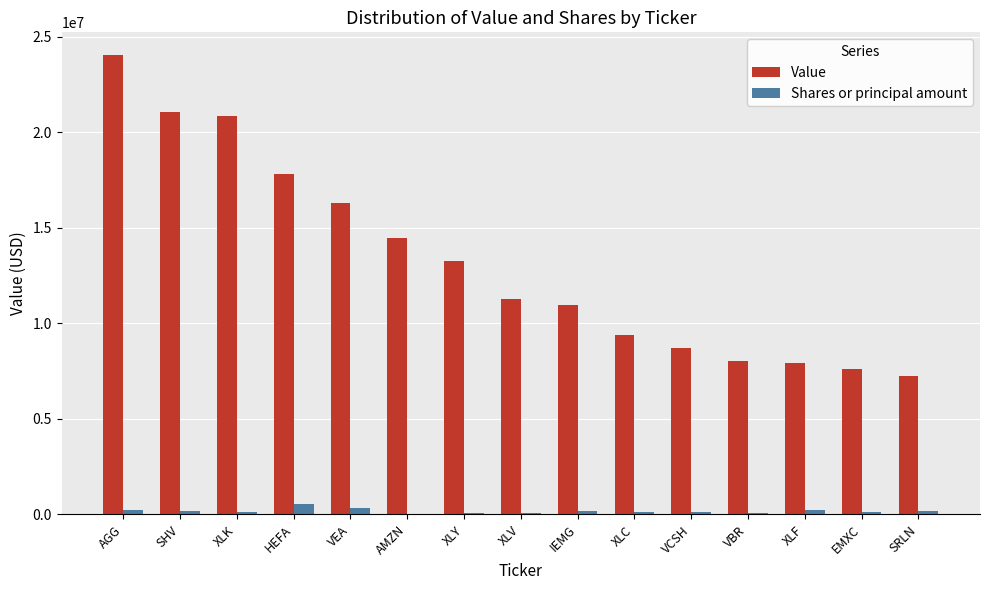

Which series changed the most between XLY and IEMG?

Value